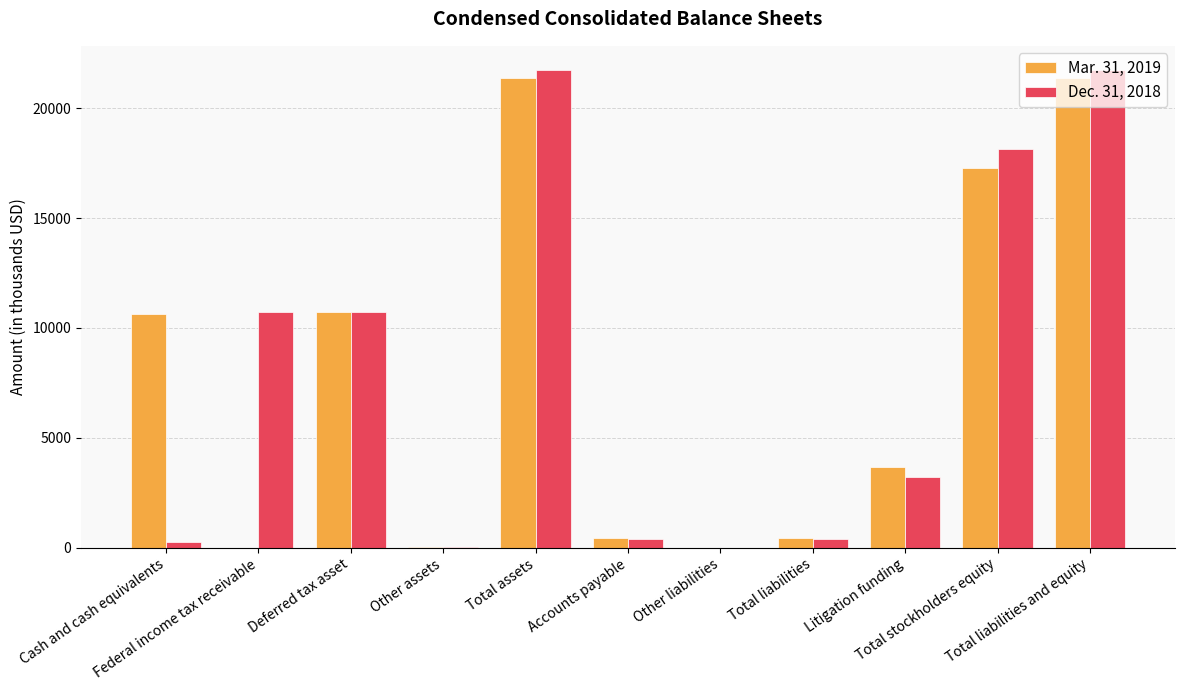

What is the difference between the Dec. 31, 2018 values at Litigation funding and Other assets?

3169